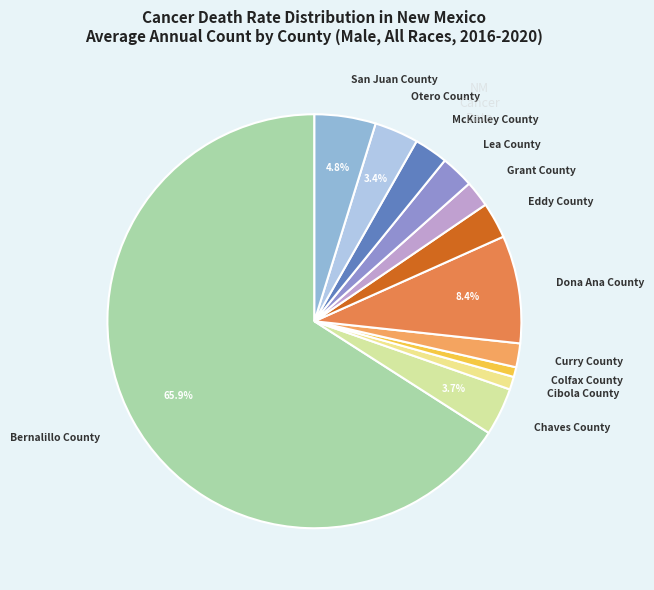

How many segments does this pie chart have?

12